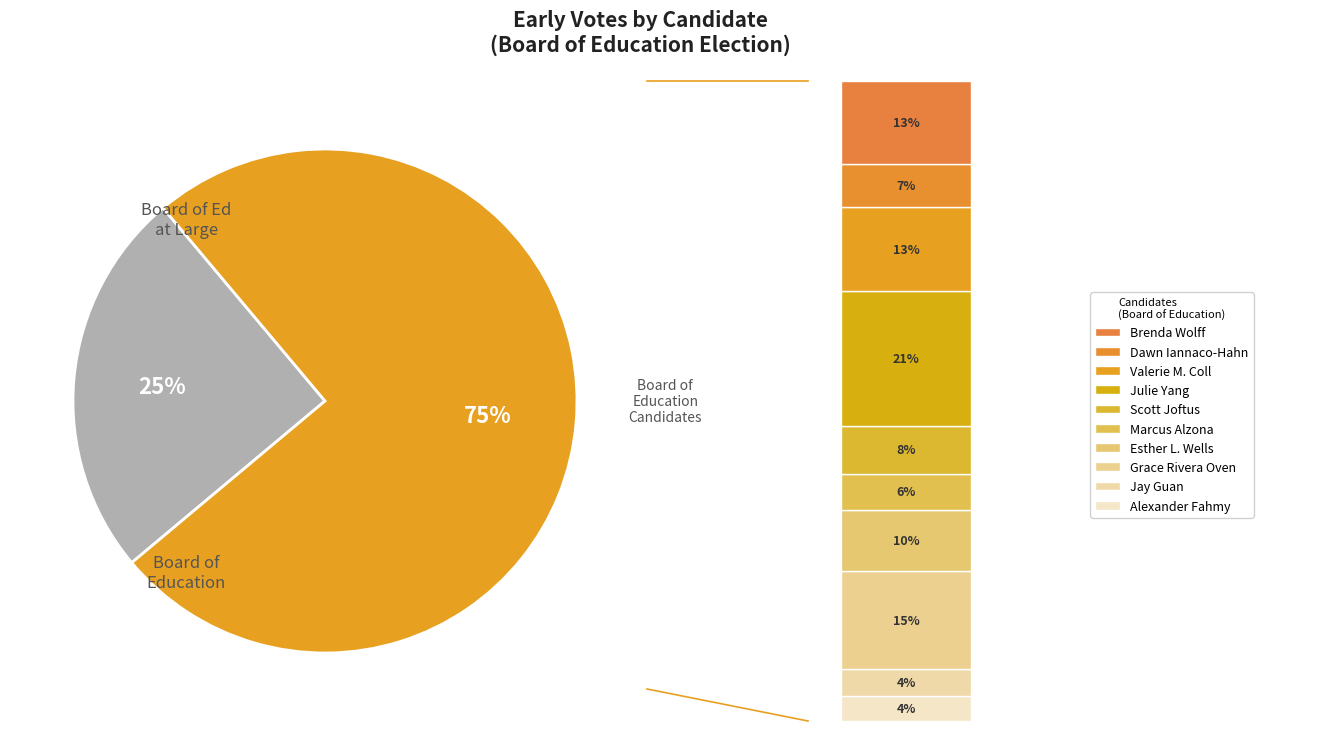

Is it true that Alexander Fahmy is 1% of the pie?

False